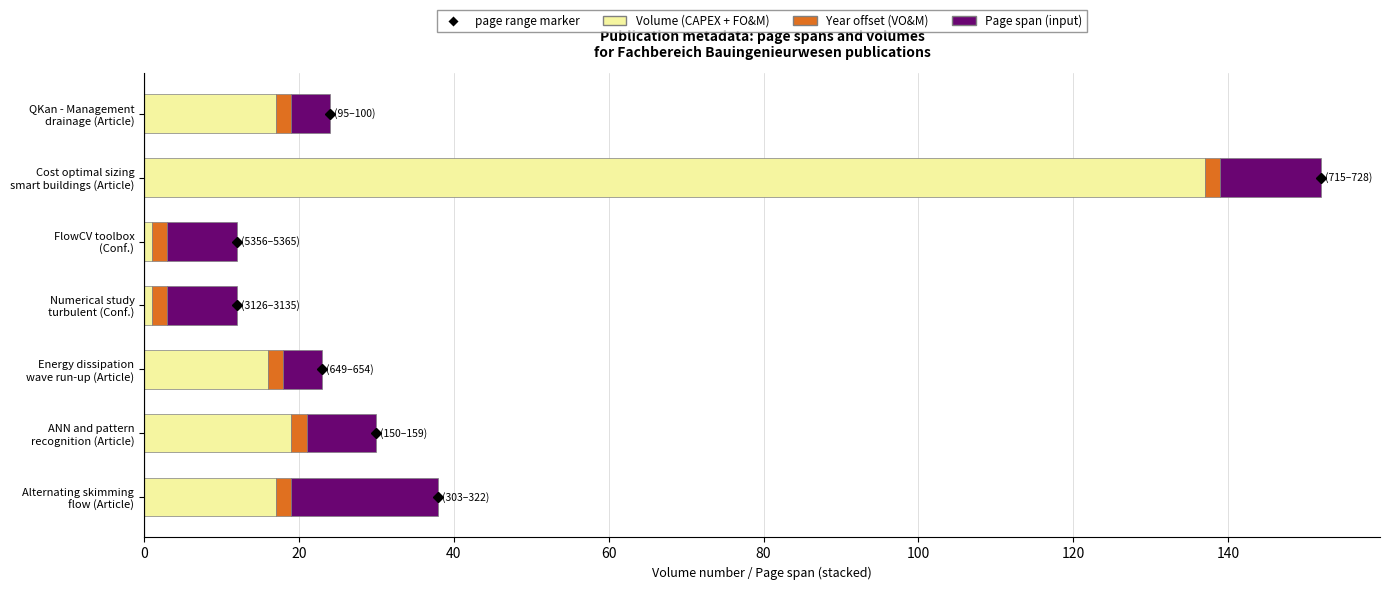

What is the highest value of the Volume (CAPEX + FO&M) series?

137